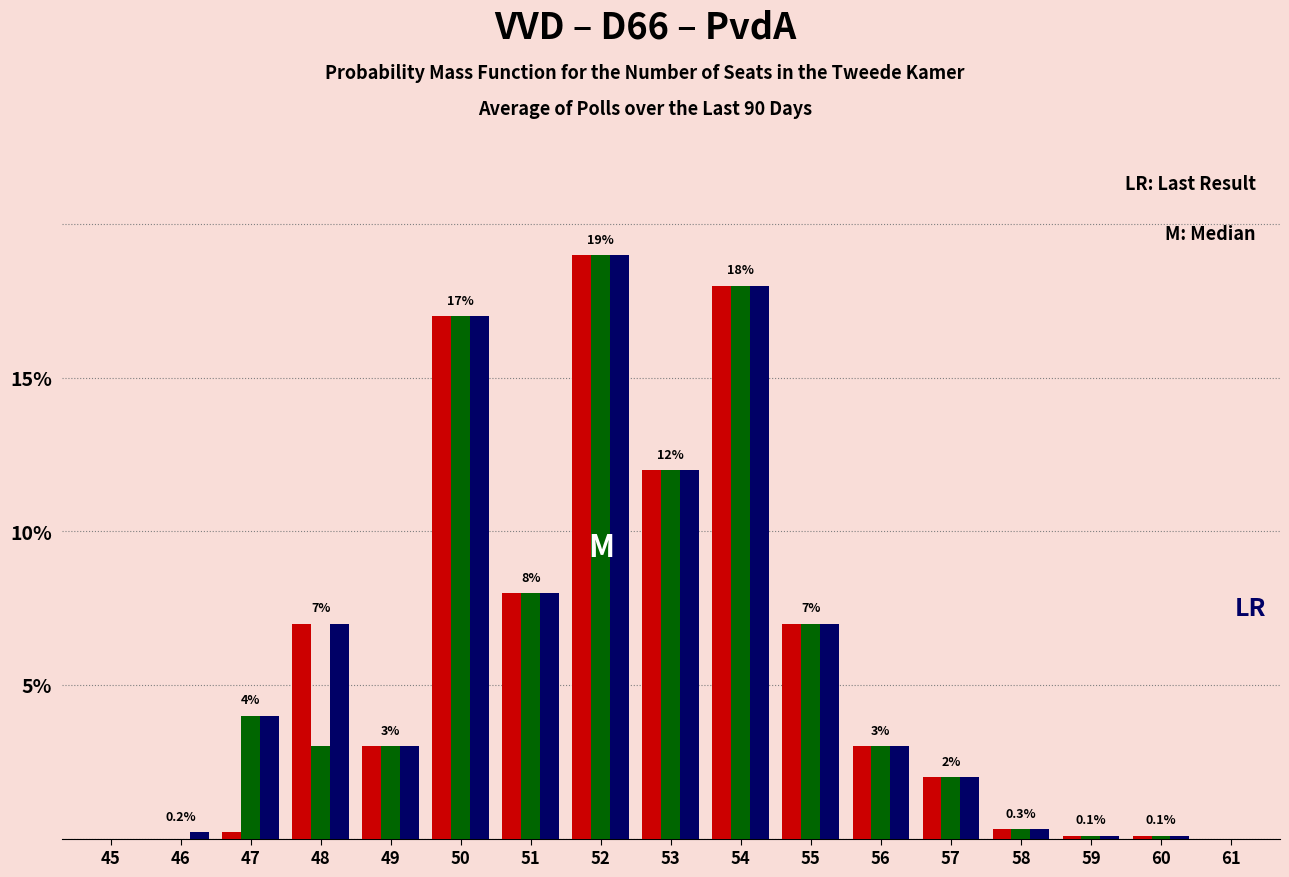

What is the maximum value shown in the chart?

19.0